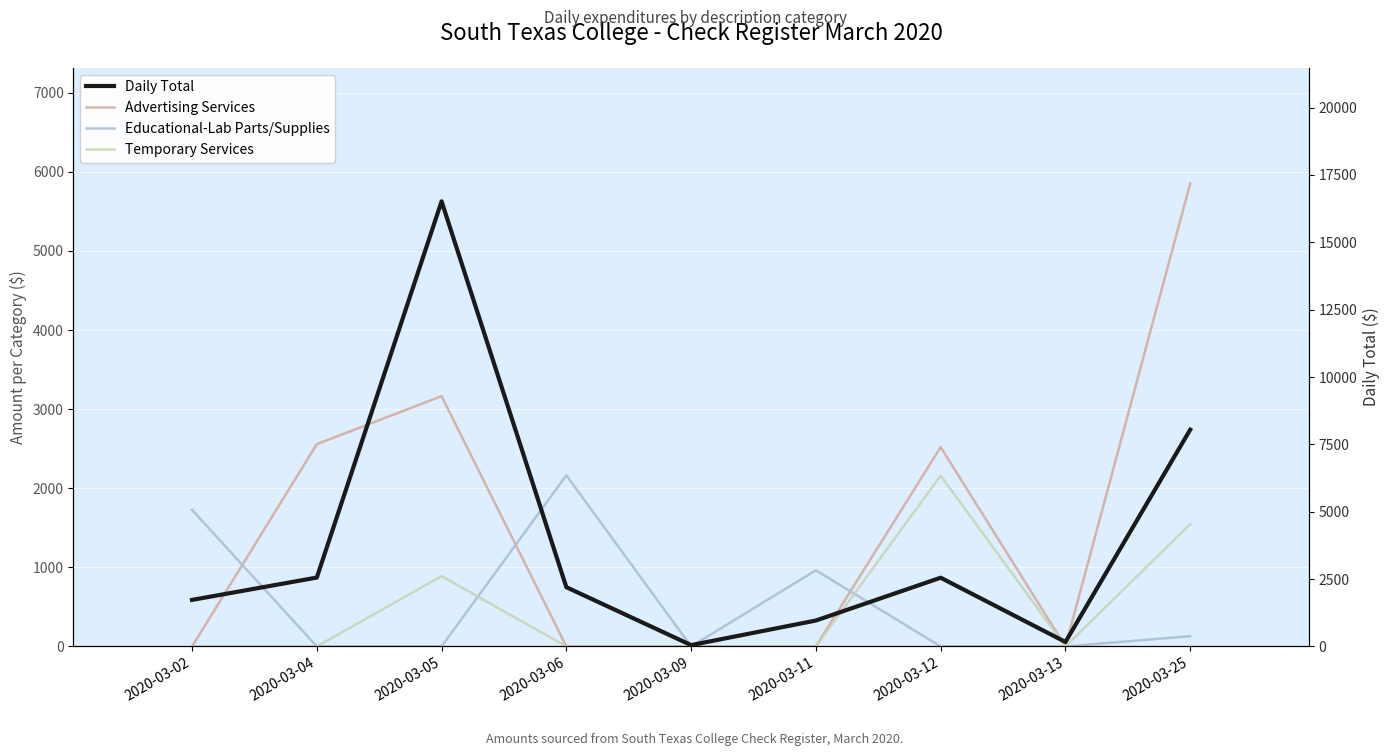

Count the number of categories in the chart.

9